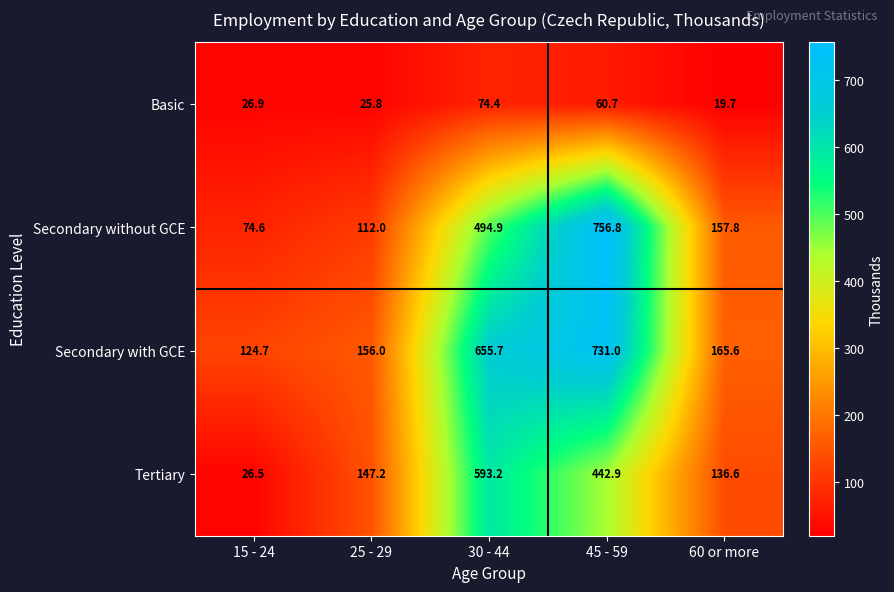

Where does the Secondary without GCE series first go above 157?

30 - 44